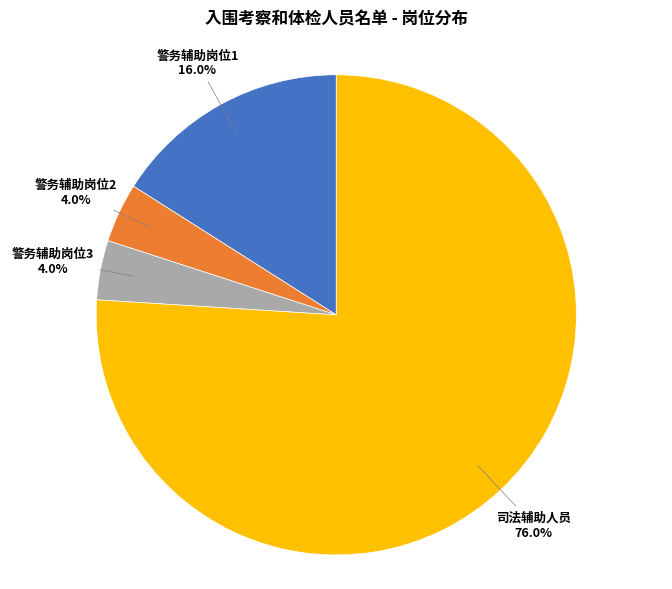

To the nearest percent, what is the difference between the largest and smallest slice percentages?

72%